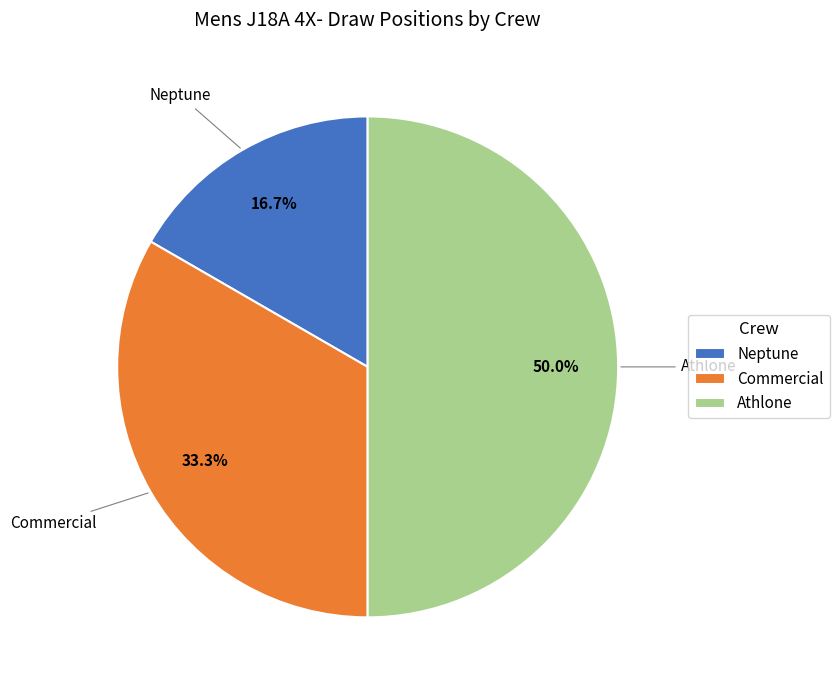

Which category has the biggest portion of the pie?

Athlone